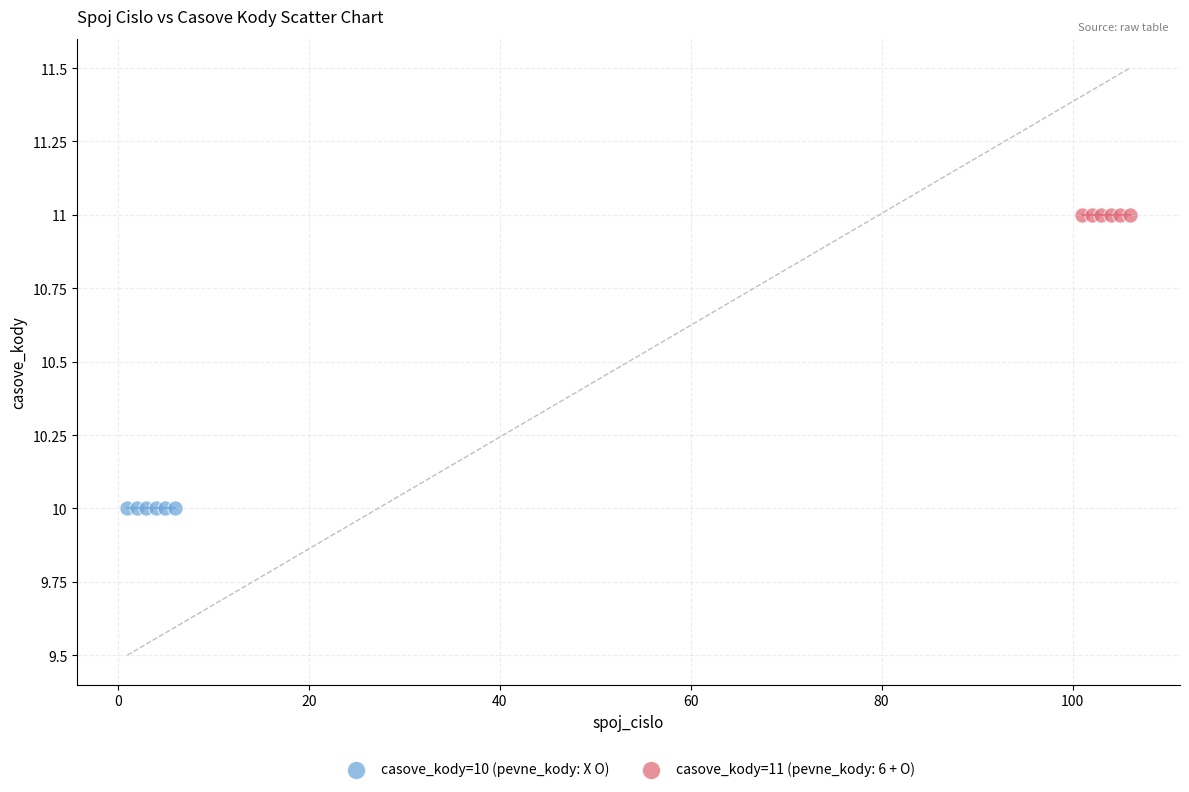

Which series reaches the maximum Y coordinate?

casove_kody=11 (pevne_kody: 6 + O)